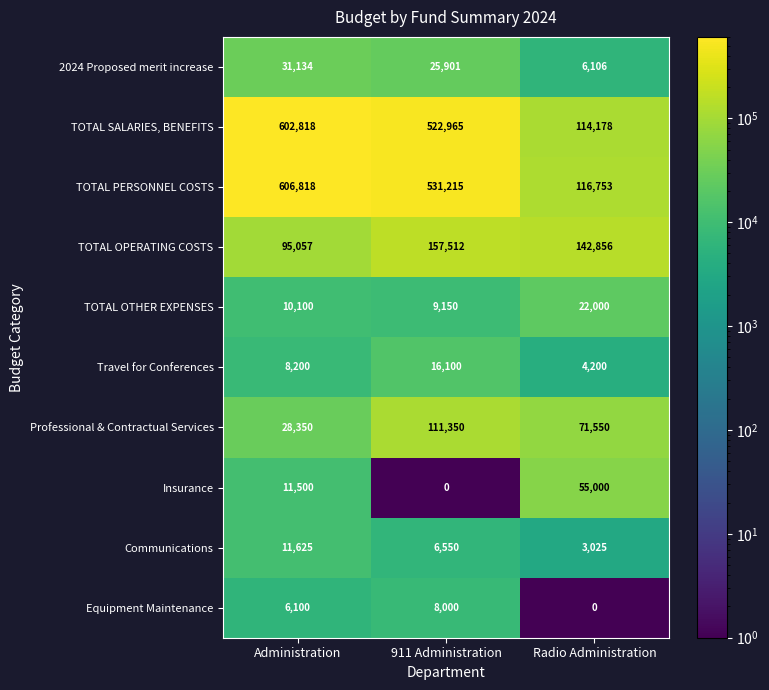

At which category is the sum across all series the highest?

Administration